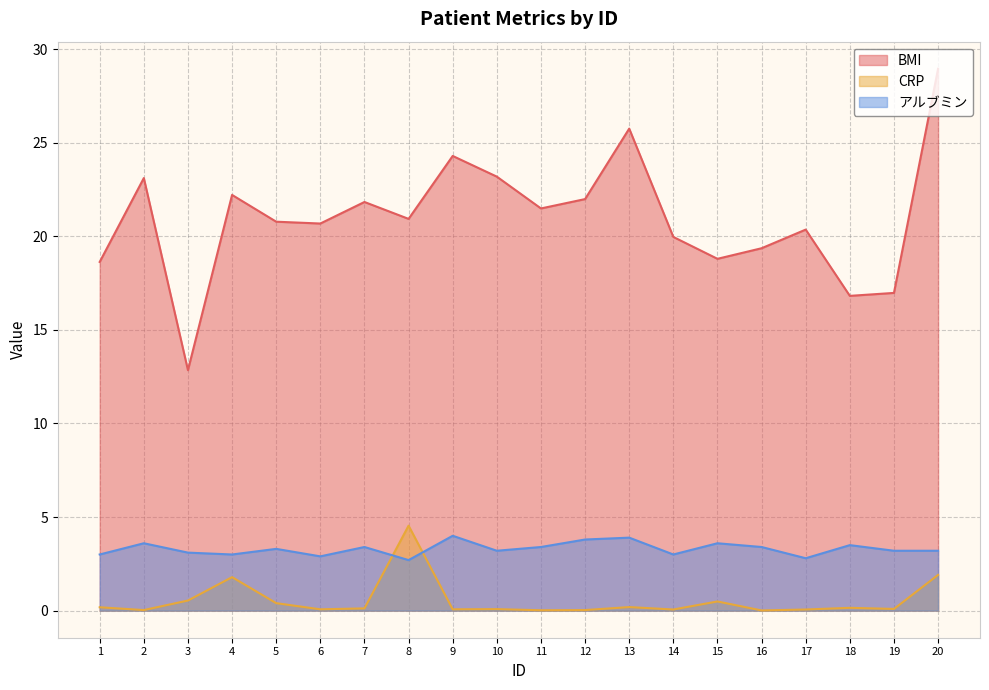

What is the difference between the second highest and minimum values in the アルブミン series?

1.2